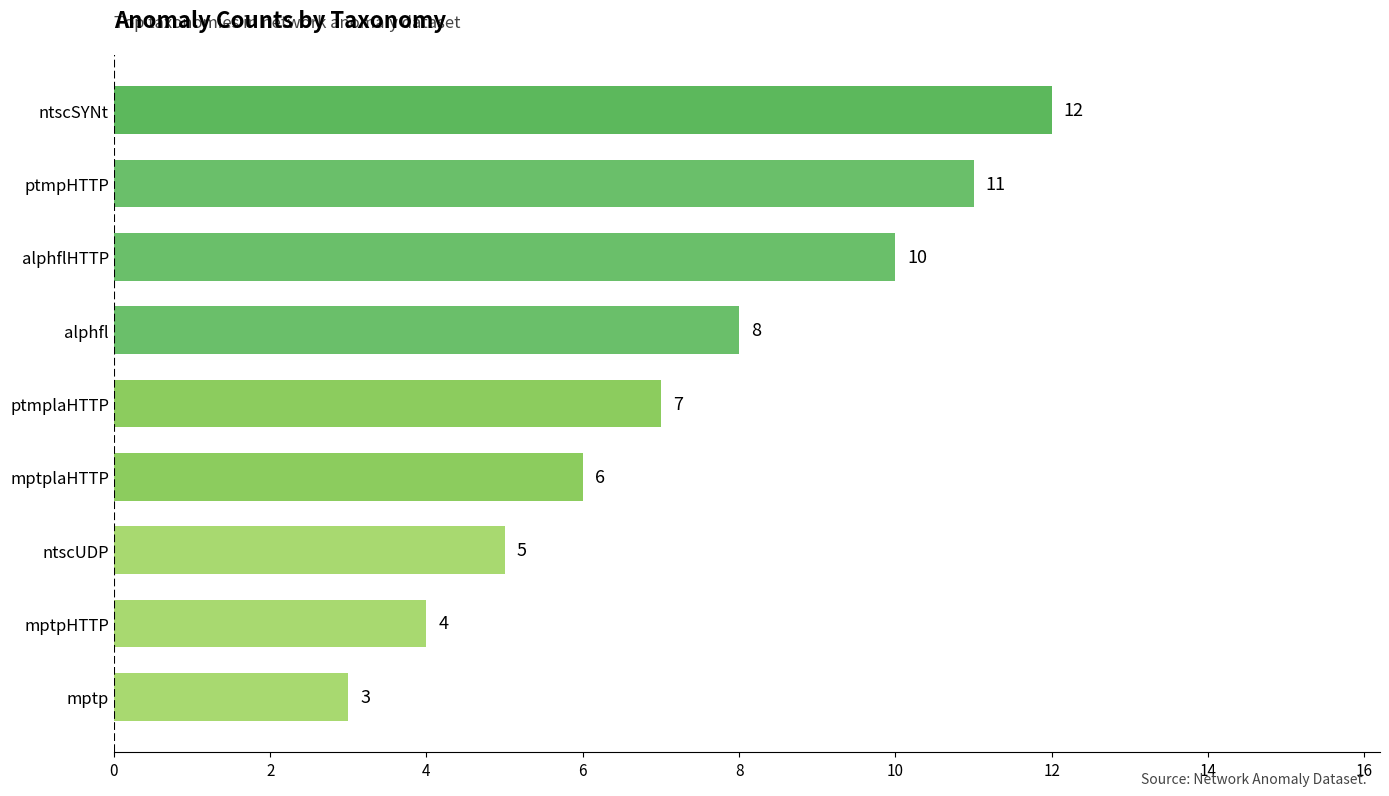

At which label is the value closest to 7?

ptmplaHTTP